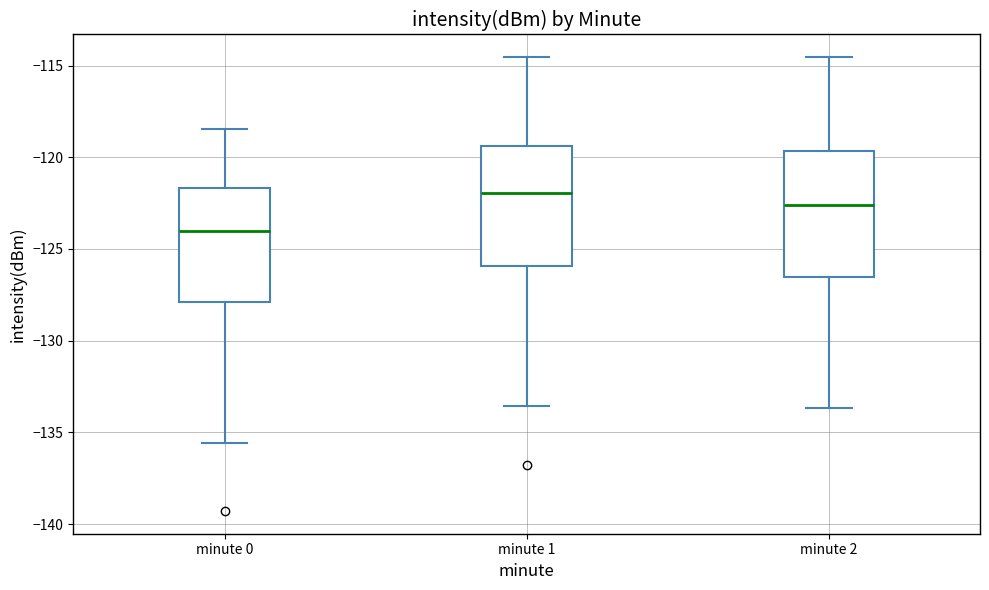

Reading left to right, read every box against the y-axis: the position of its median line, the range the box covers, and the ends of its whiskers. The values are not printed on the chart, so give them approximately, as read against the axis.

minute 0: median -124.0, box -128.0 to -121.5, whiskers -135.5 to -118.5
minute 1: median -122.0, box -126.0 to -119.5, whiskers -133.5 to -114.5
minute 2: median -122.5, box -126.5 to -119.5, whiskers -133.5 to -114.5